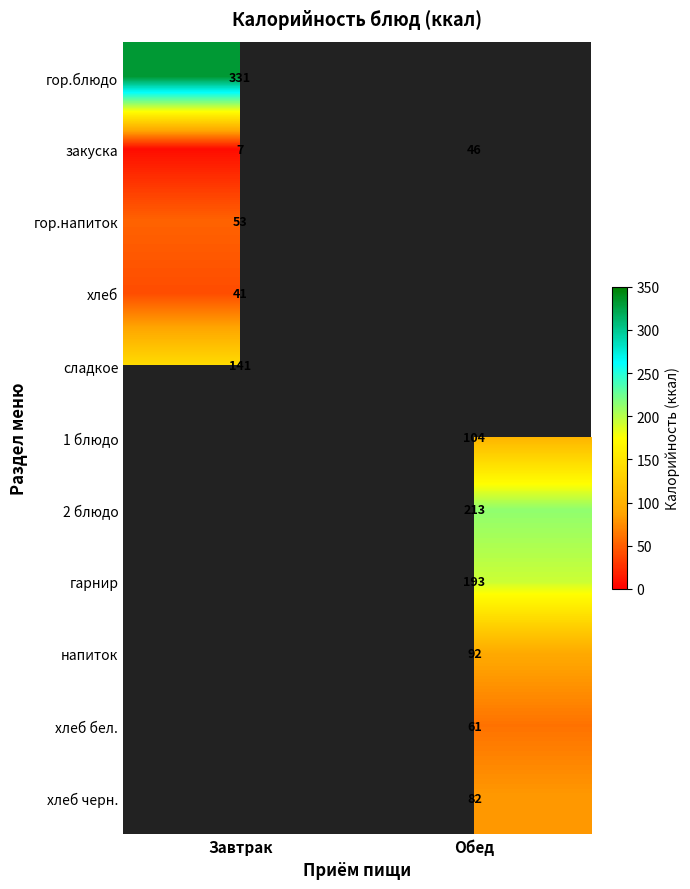

At which label is закуска closest to 26?

Завтрак